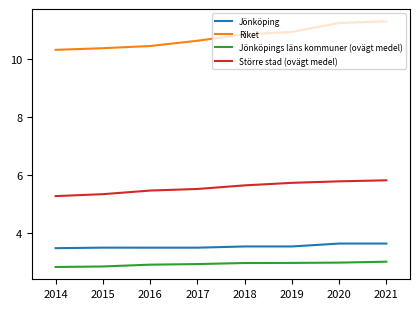

How many lines are shown in the chart?

4